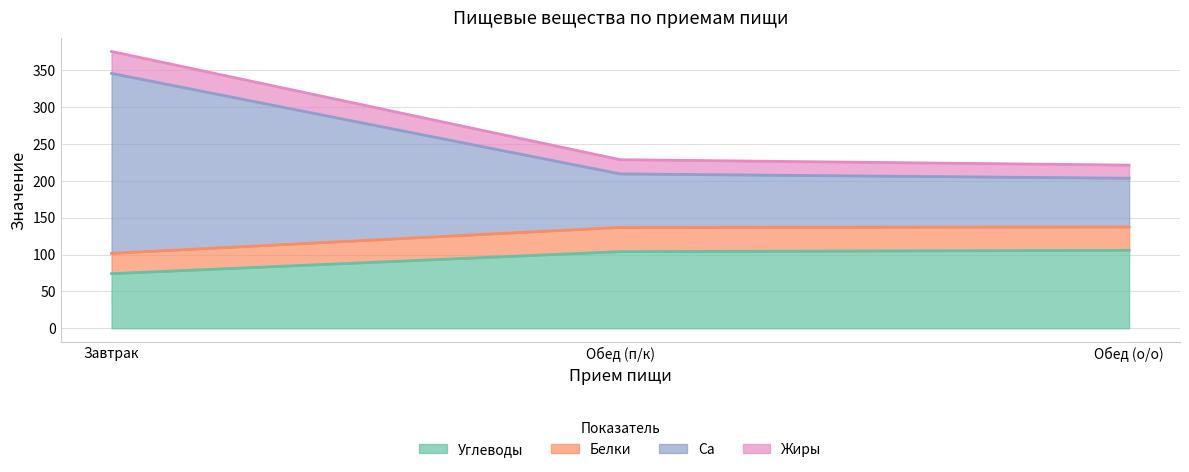

What is the spread (max minus min) of values at Завтрак?

301.5